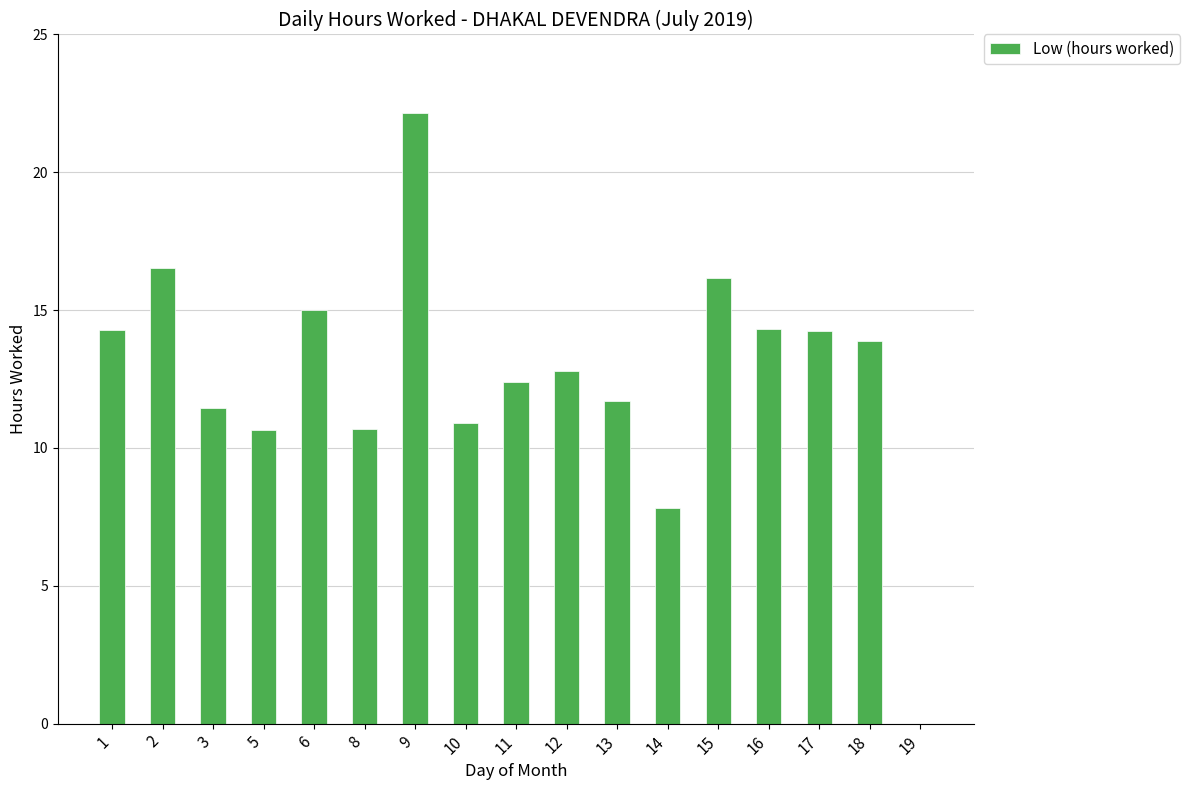

At which label is the value closest to 11?

10